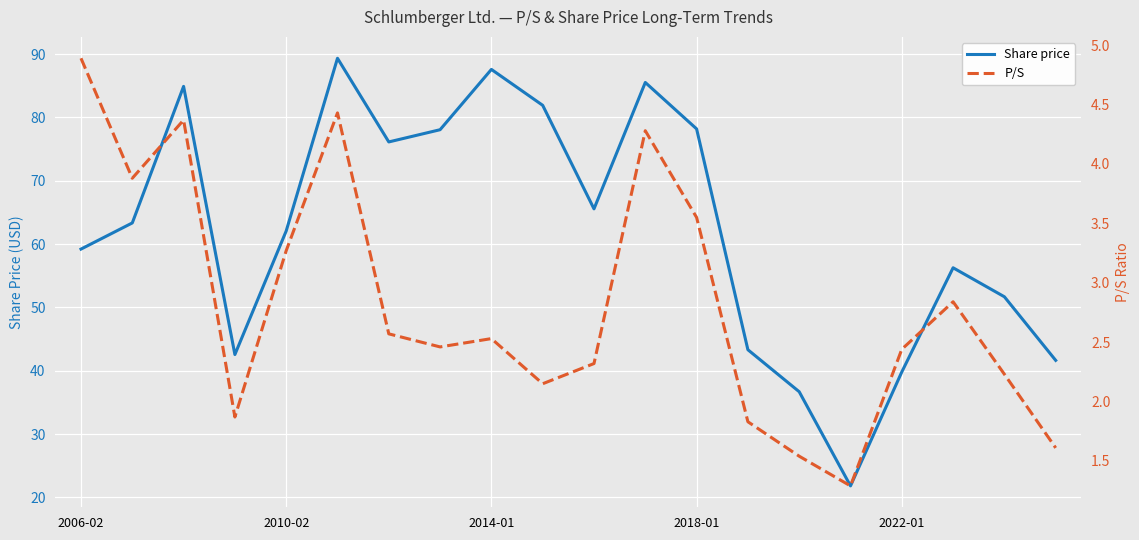

What is the highest value of the Share price series?

89.3